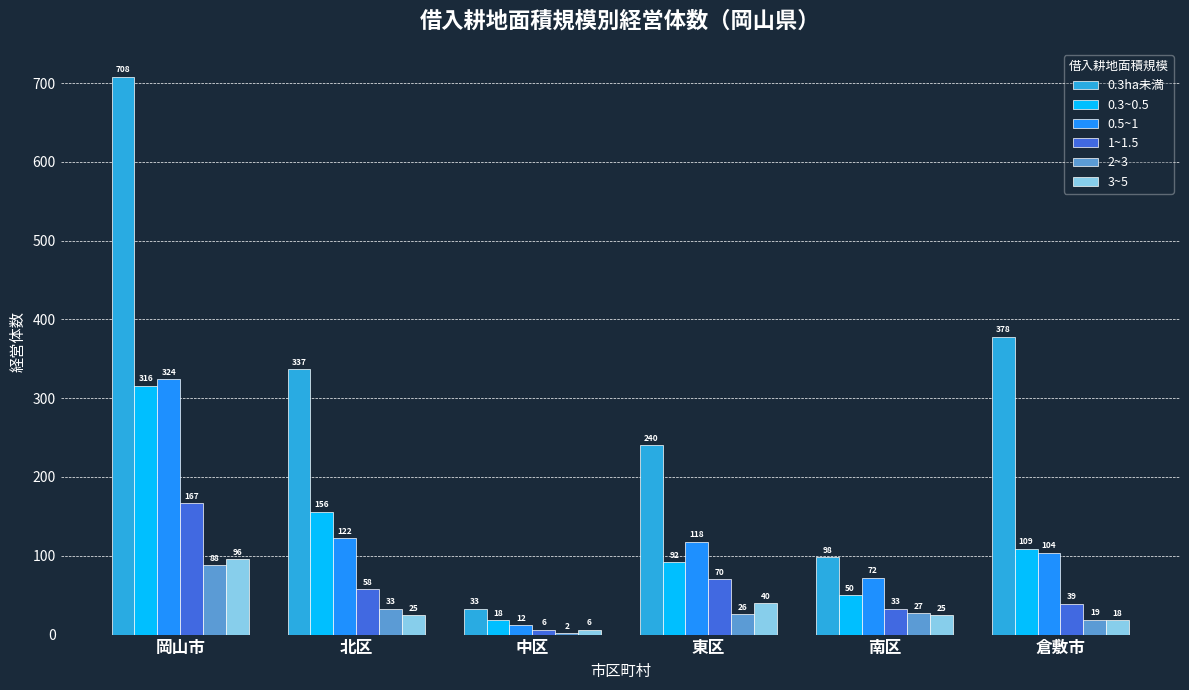

What is the total value across all series at 中区?

77